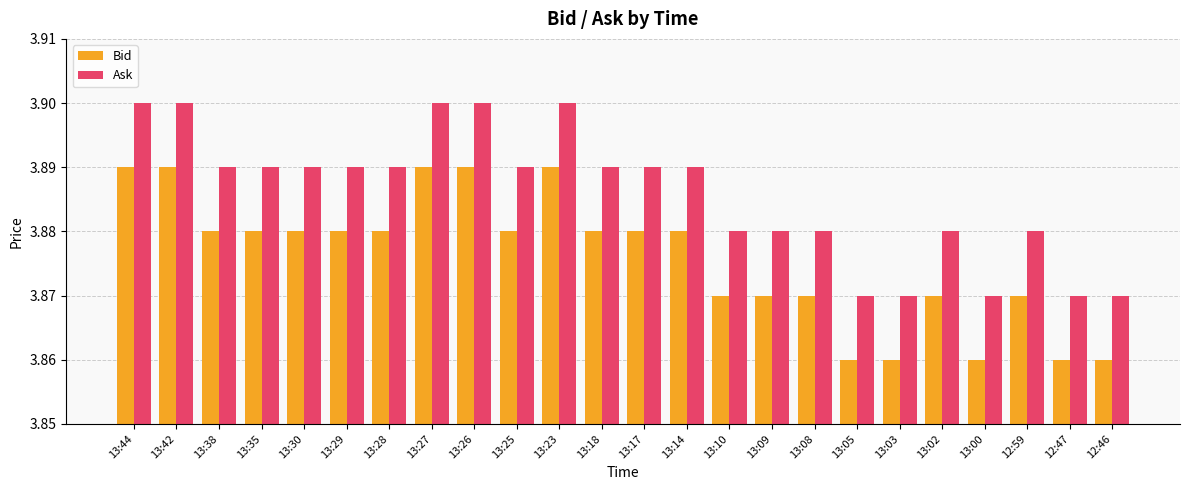

List the series in order of their peak value, highest first.

Ask, Bid